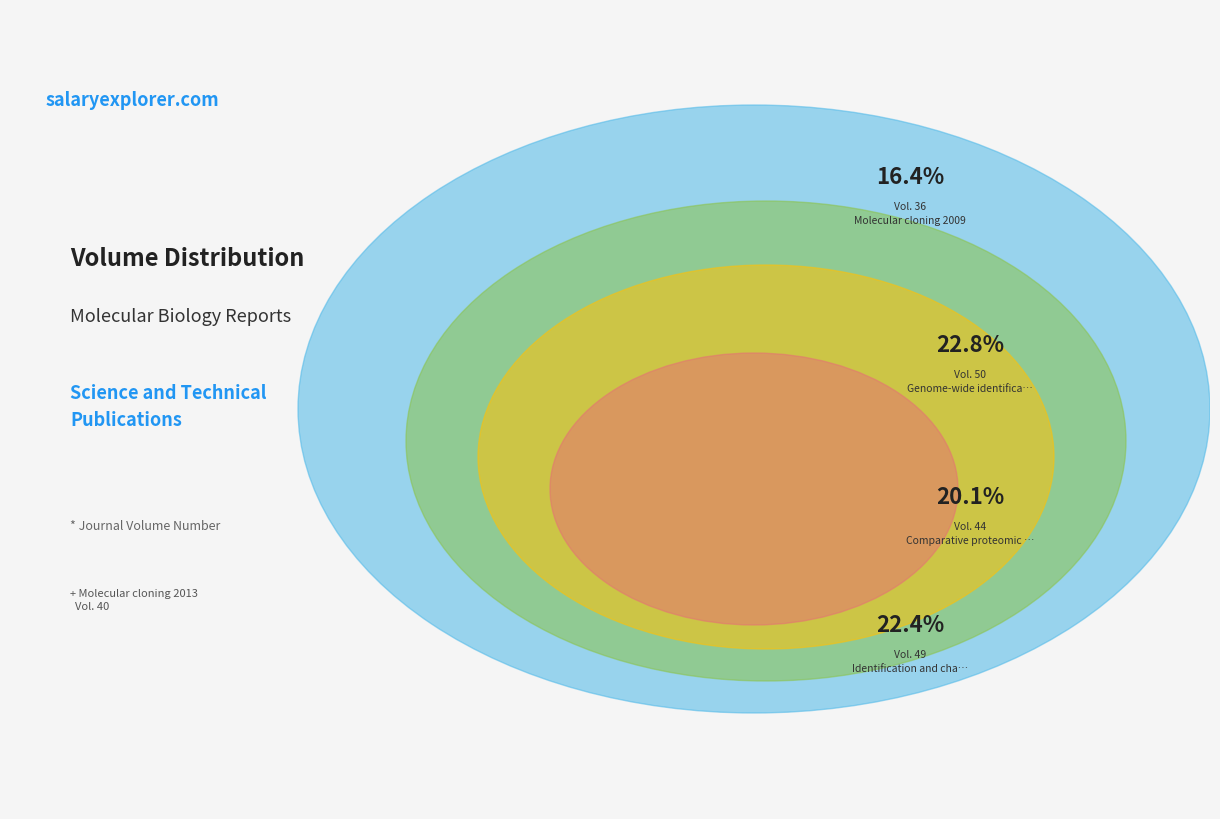

Is it true that Genome-wide identification 2023 is 23% of the pie?

True